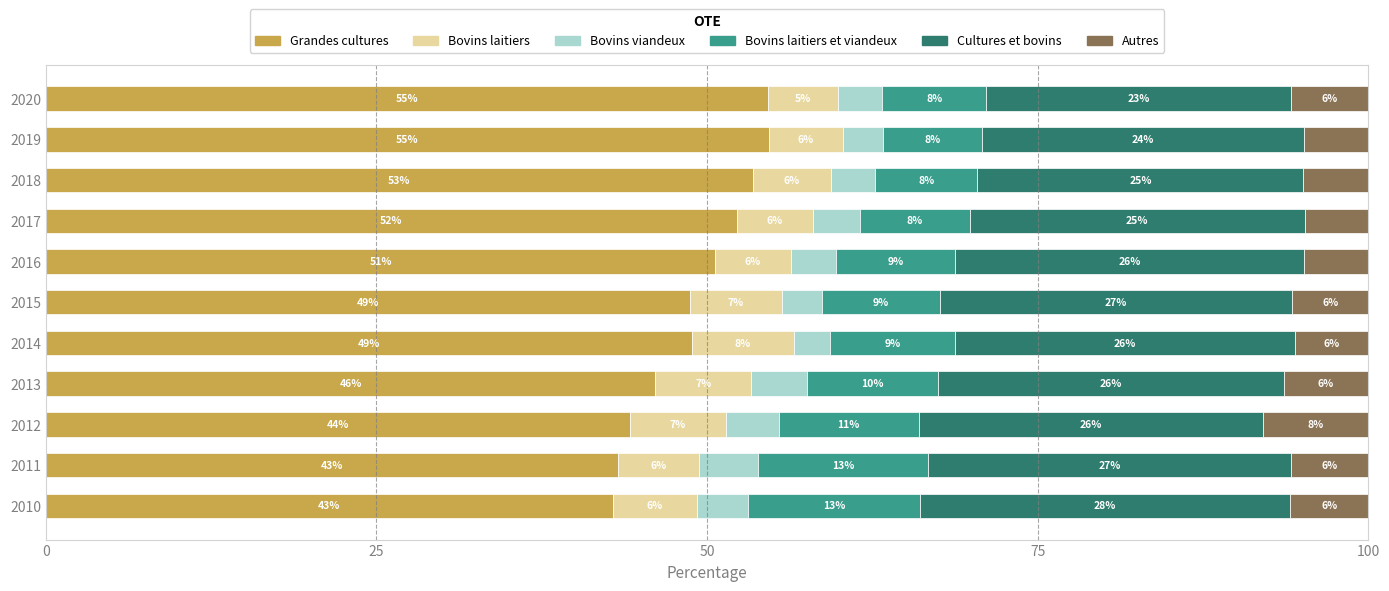

What are all the series names shown in the legend?

Grandes cultures, Bovins laitiers, Bovins viandeux, Bovins laitiers et viandeux, Cultures et bovins, Autres